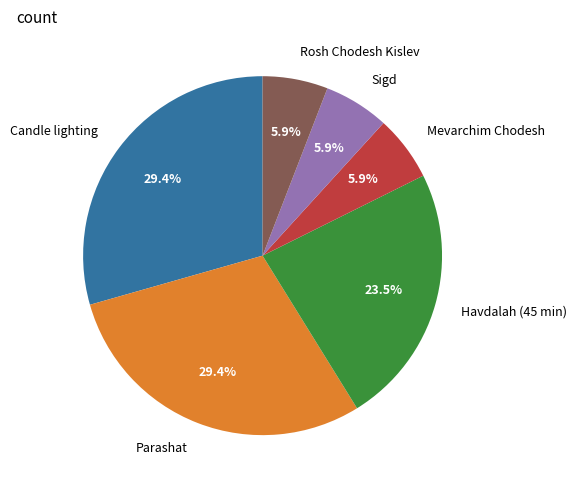

Between Havdalah (45 min) and Candle lighting, which is larger?

Candle lighting